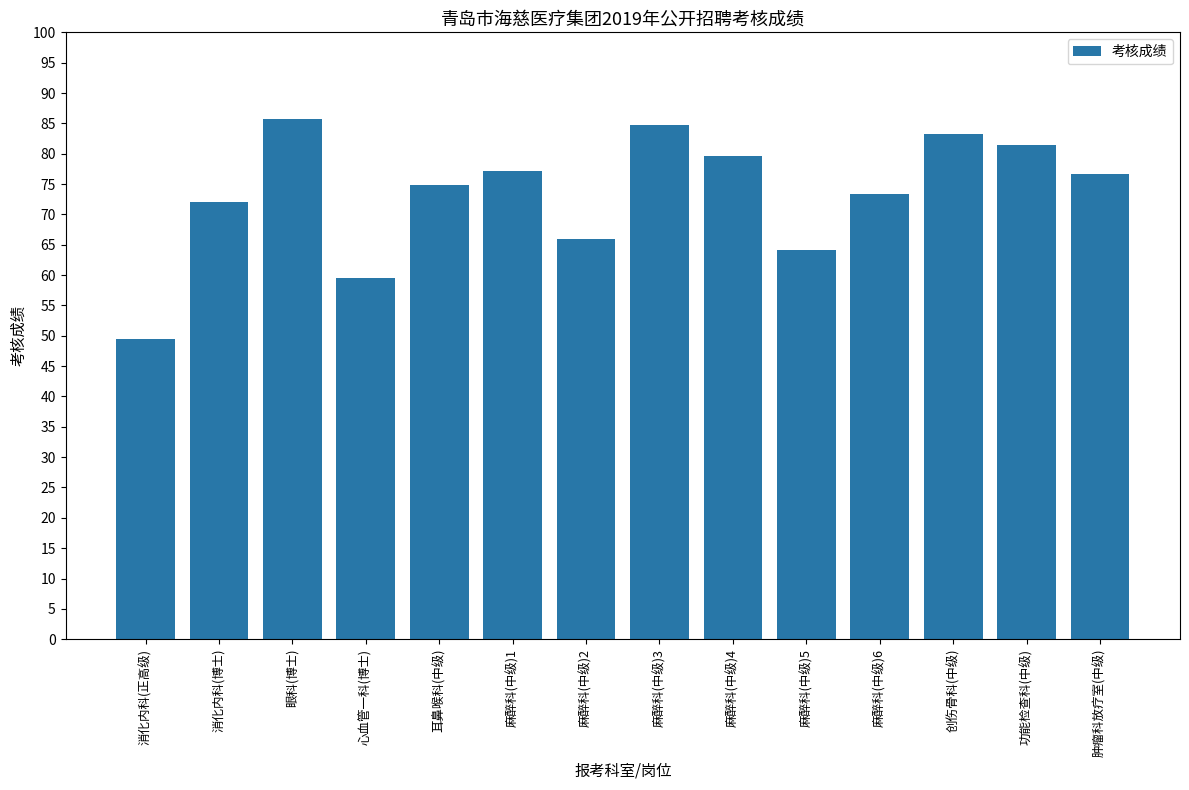

What position from the right is 消化内科(正高级)?

14